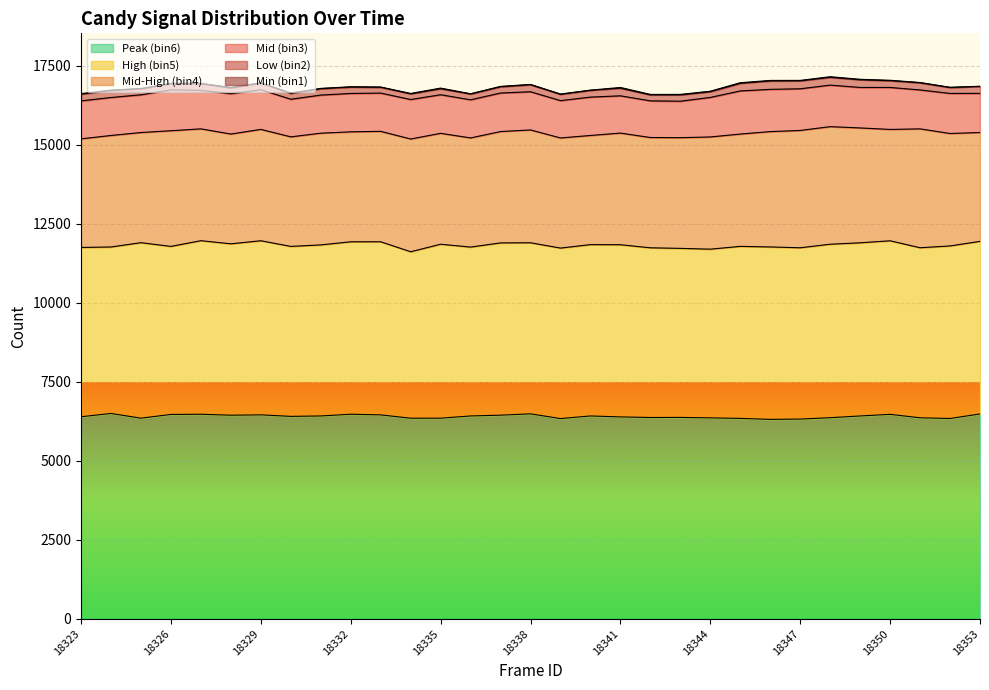

What is the value of the Low (bin2) point at the 26th from the left?

248